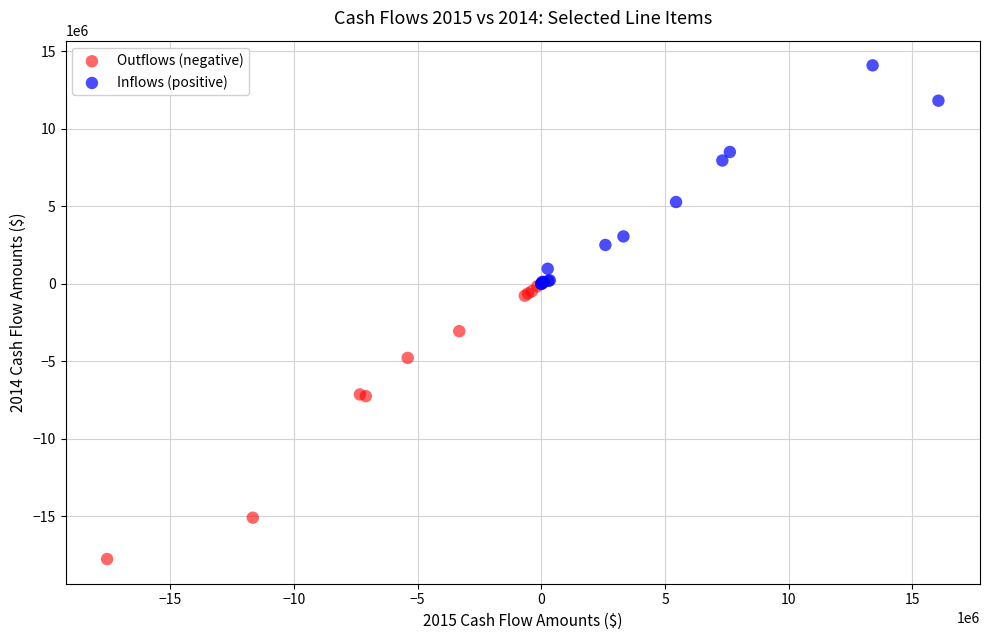

Which series reaches the maximum Y coordinate?

Inflows (positive)